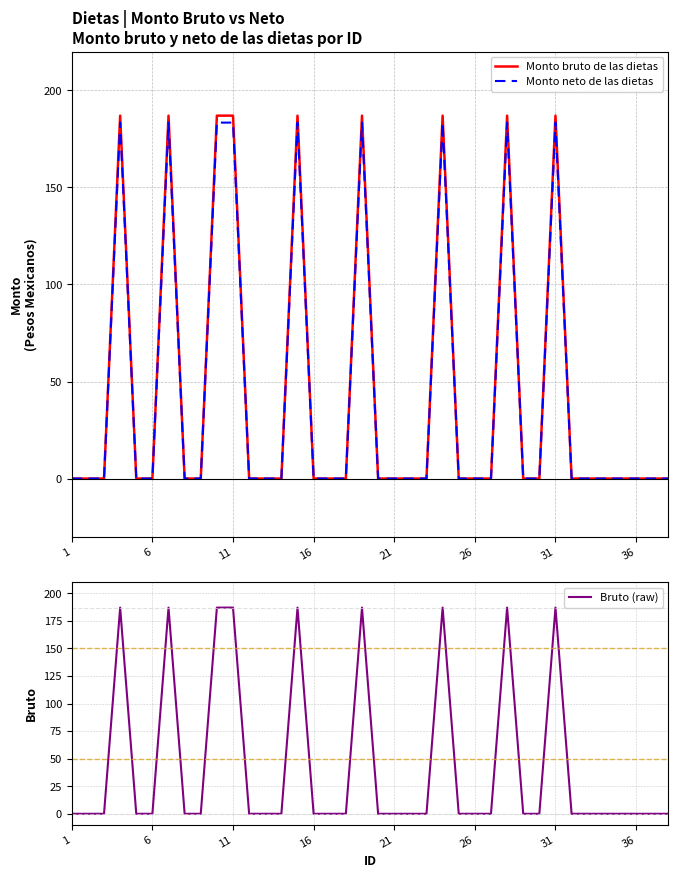

True or false: Monto bruto de las dietas and Monto neto de las dietas cross at least once.

False